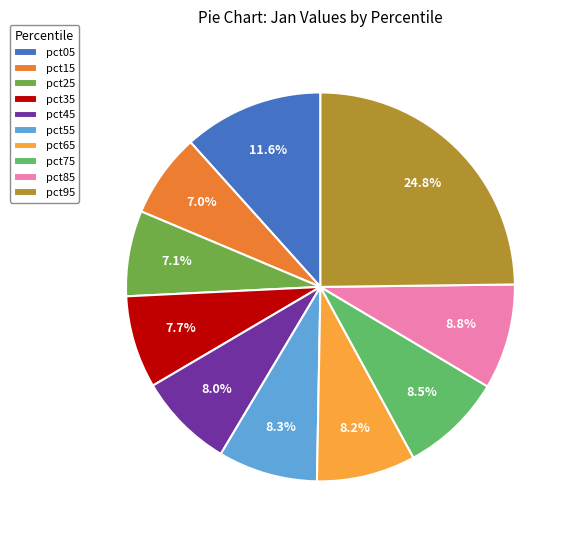

What percentage is the pct55 slice, to the nearest percent?

8%